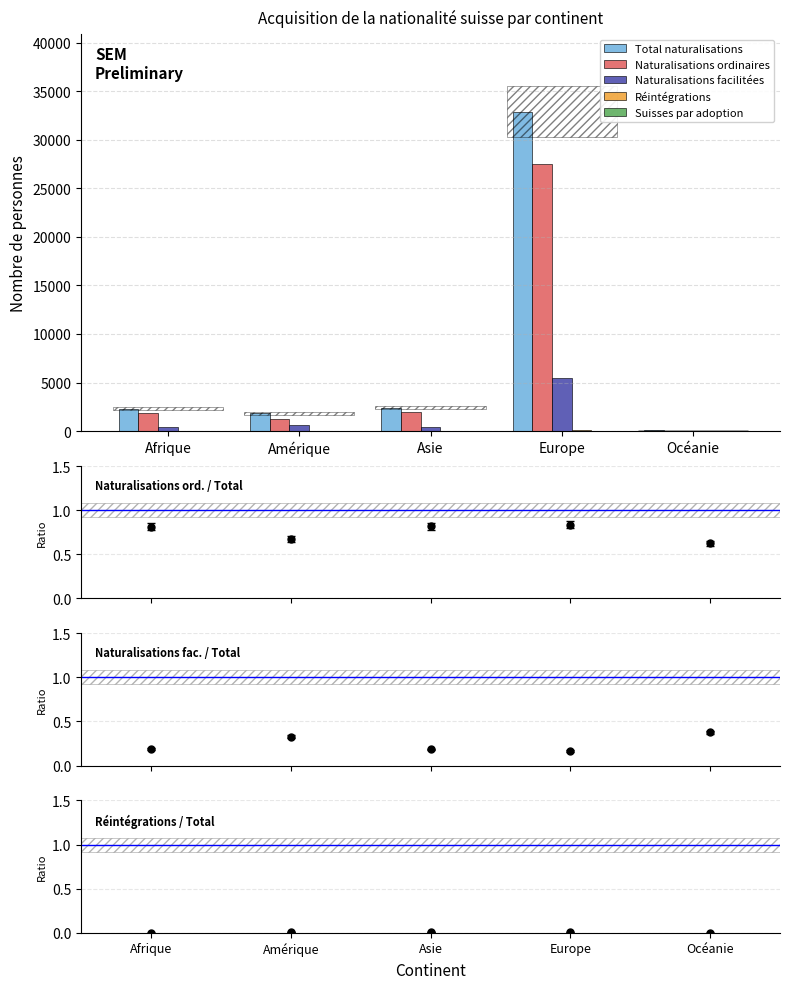

Does the chart contain any negative values?

No